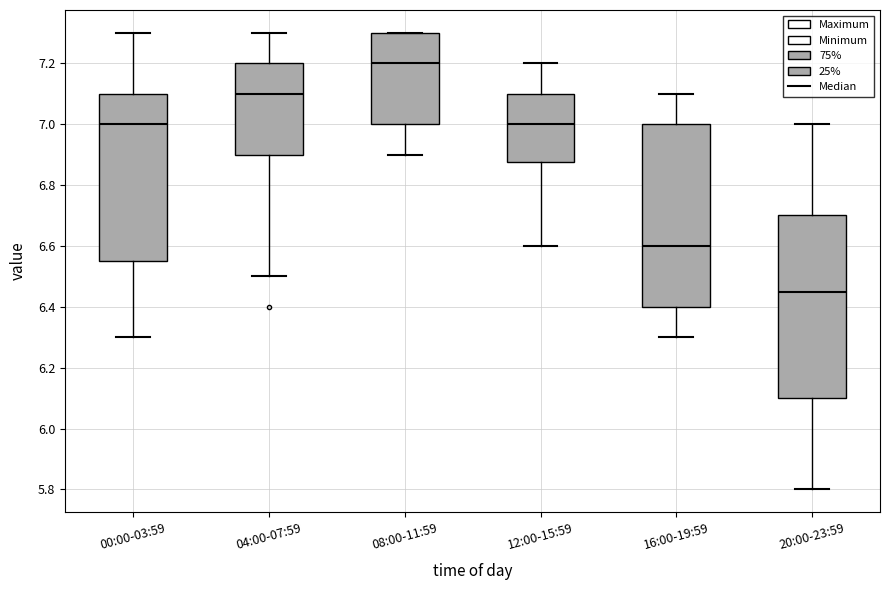

Reading left to right, transcribe this box plot: for each box, give where its median line is, the range the box spans, and where its two whiskers end, as read against the y-axis. The values are not printed on the chart, so give them approximately, as read against the axis.

00:00-03:59: median 7.00, box 6.56 to 7.10, whiskers 6.30 to 7.30
04:00-07:59: median 7.10, box 6.90 to 7.20, whiskers 6.50 to 7.30
08:00-11:59: median 7.20, box 7.00 to 7.30, whiskers 6.90 to 7.30
12:00-15:59: median 7.00, box 6.88 to 7.10, whiskers 6.60 to 7.20
16:00-19:59: median 6.60, box 6.40 to 7.00, whiskers 6.30 to 7.10
20:00-23:59: median 6.46, box 6.10 to 6.70, whiskers 5.80 to 7.00